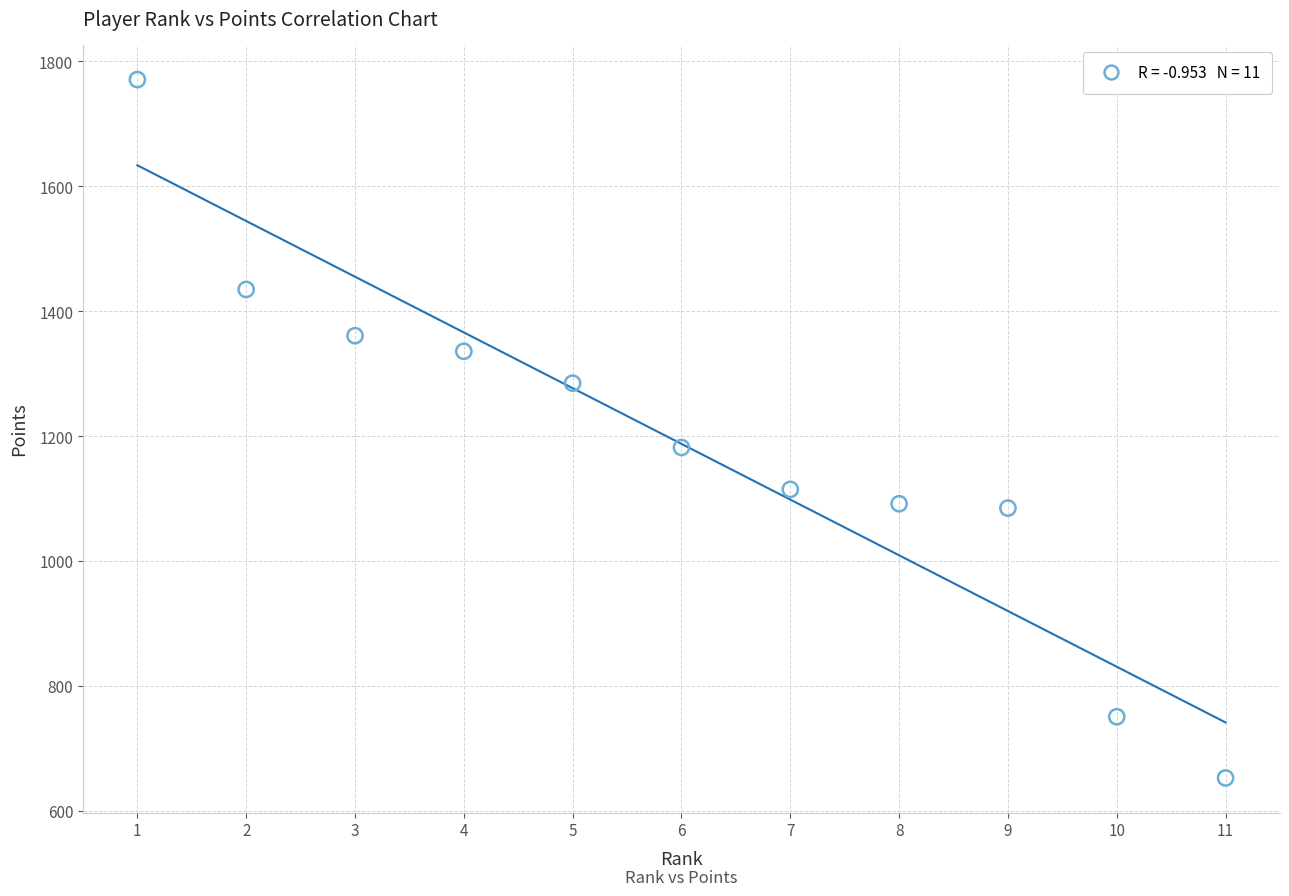

What Y value in the scatter plot is closest to 1212?

1182